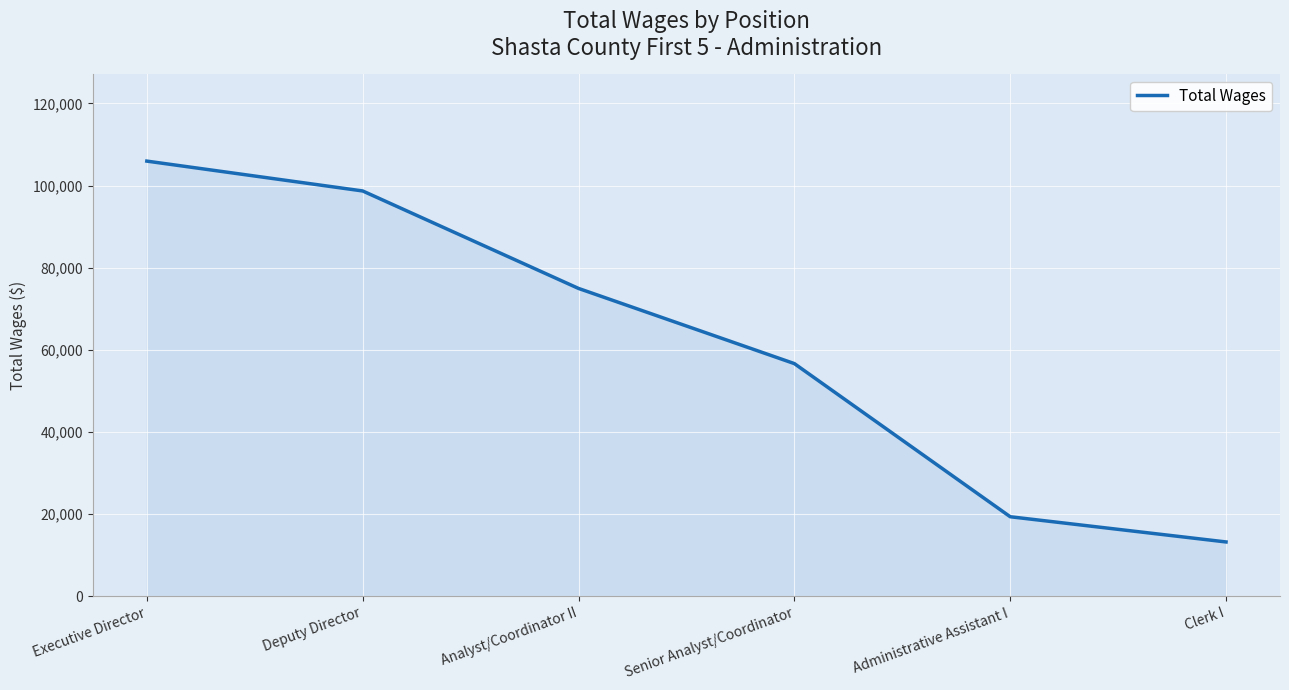

Is it true that the value at Deputy Director is 98684?

True